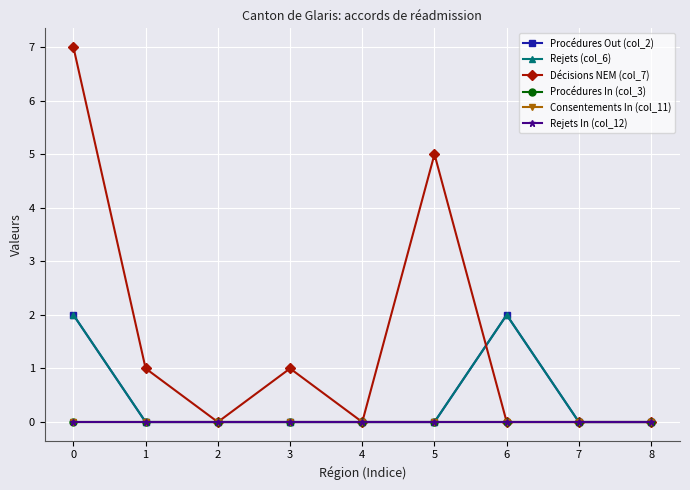

Does the chart have visible grid lines?

Yes